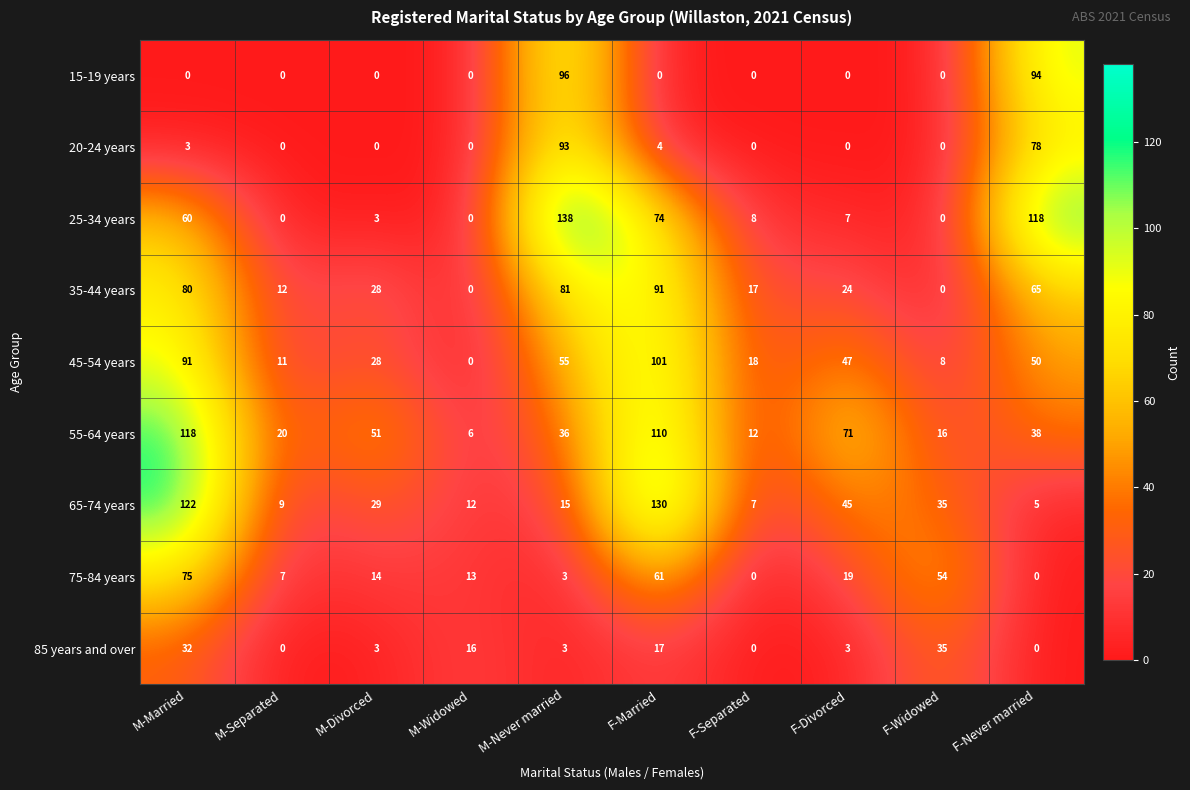

Which series has the largest total across all categories?

55-64 years